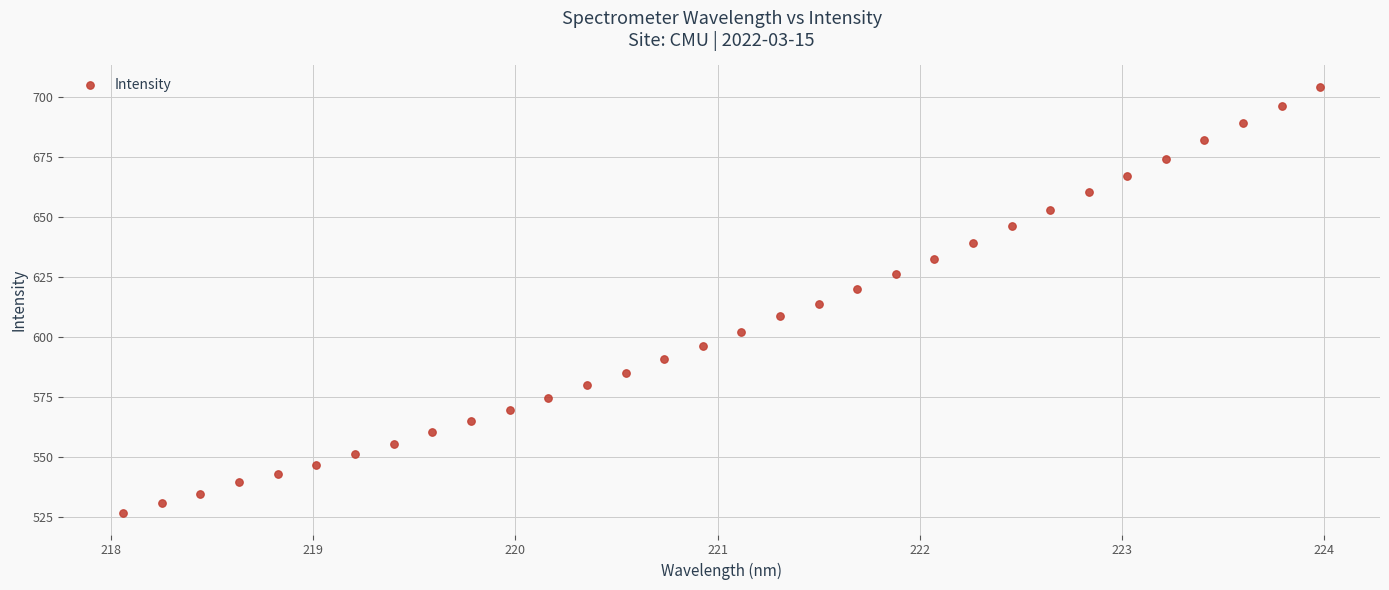

What is the range of X values (max minus min)?

5.9